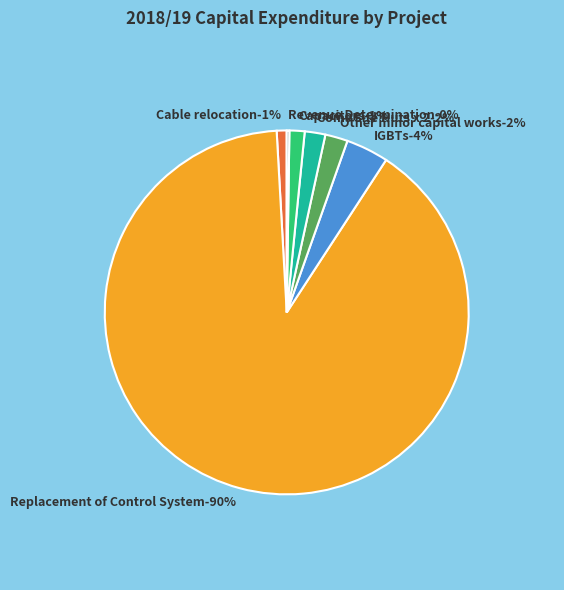

Do Cable relocation and Other minor capital works together represent more than half of the pie?

No